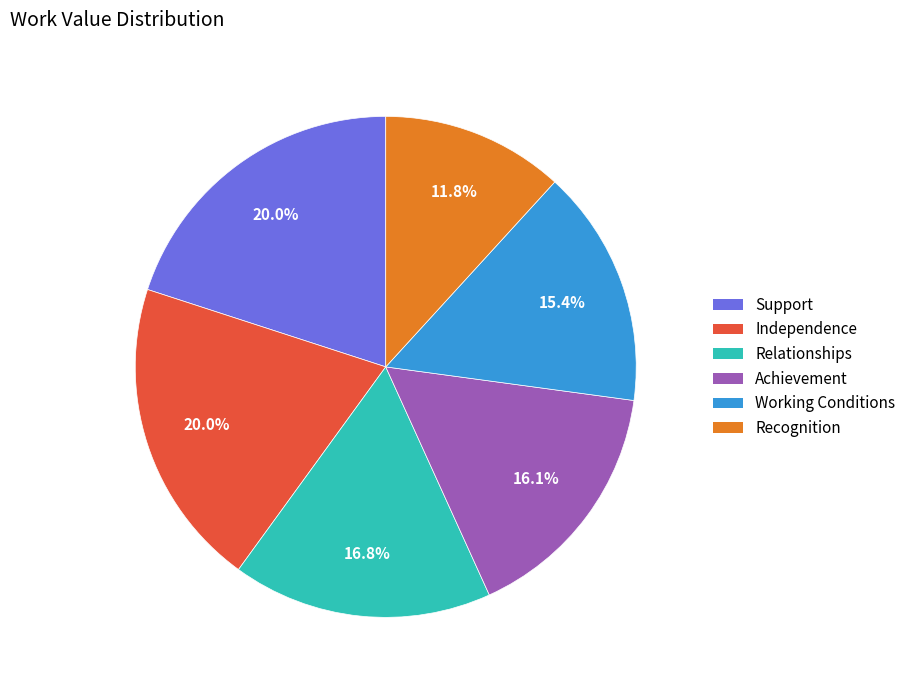

Combined, do Relationships and Recognition account for over 50%?

No